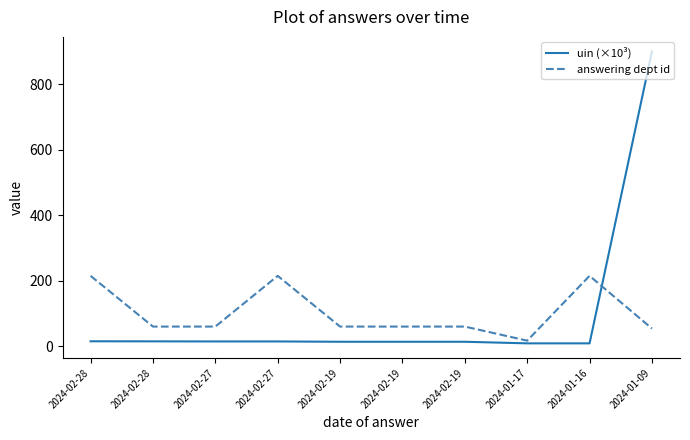

How many lines are shown in the chart?

2